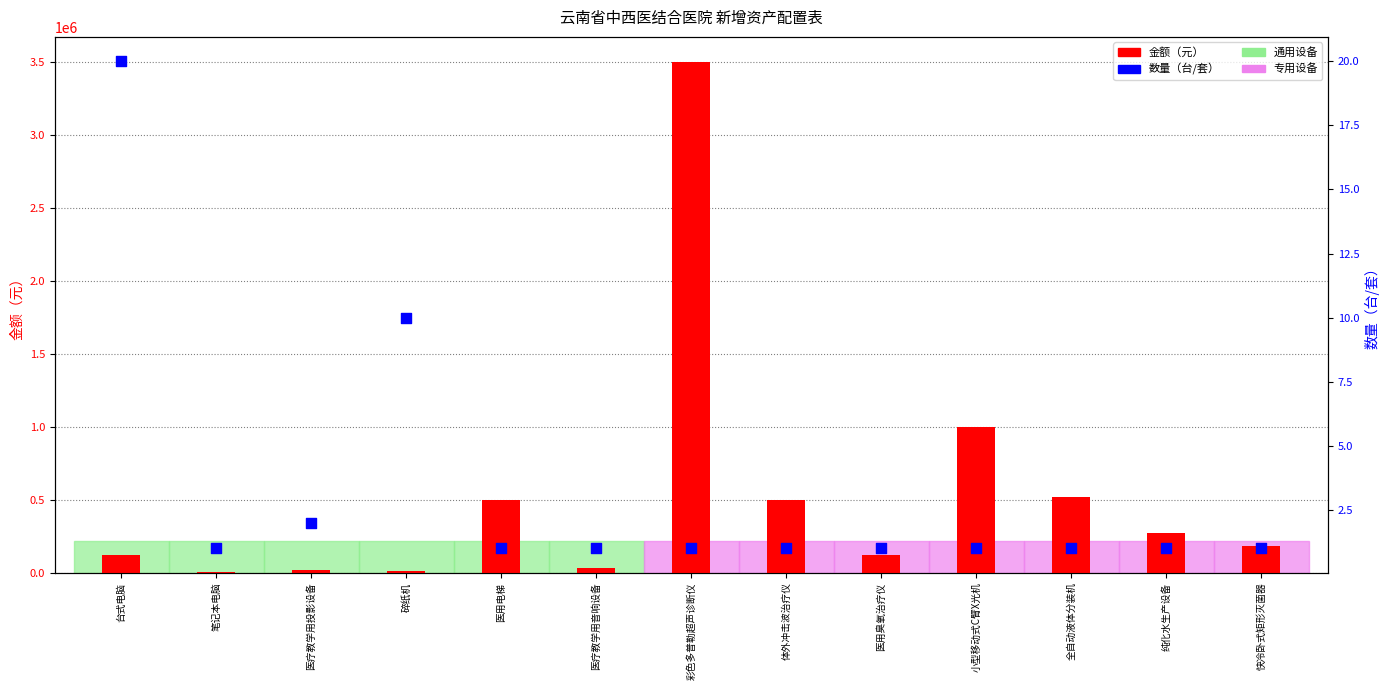

Which series contains the highest Y value?

金额（元）